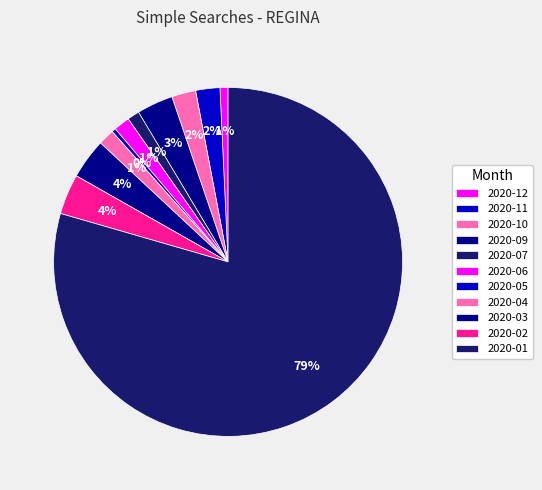

Does any single category account for the majority?

Yes